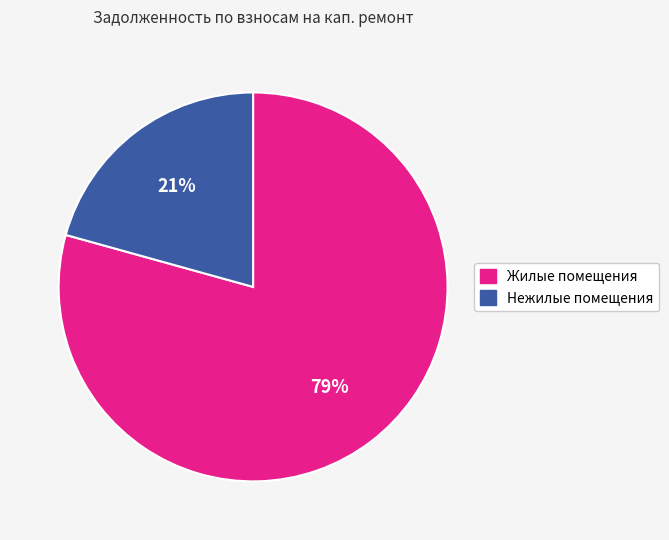

How many segments does this pie chart have?

2